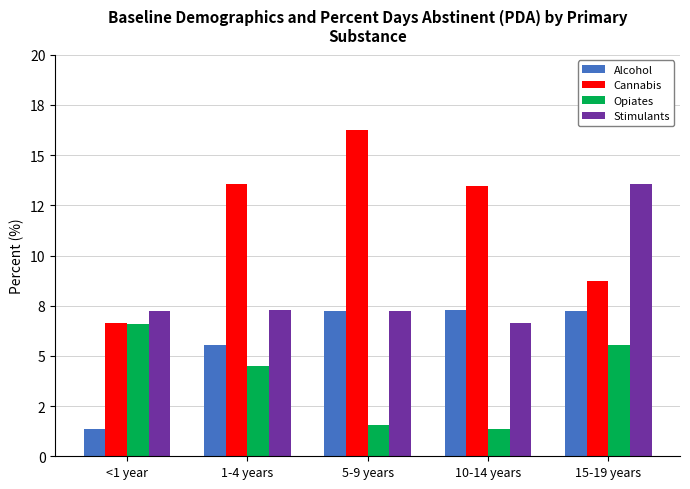

Which series has the largest total across all categories?

Cannabis